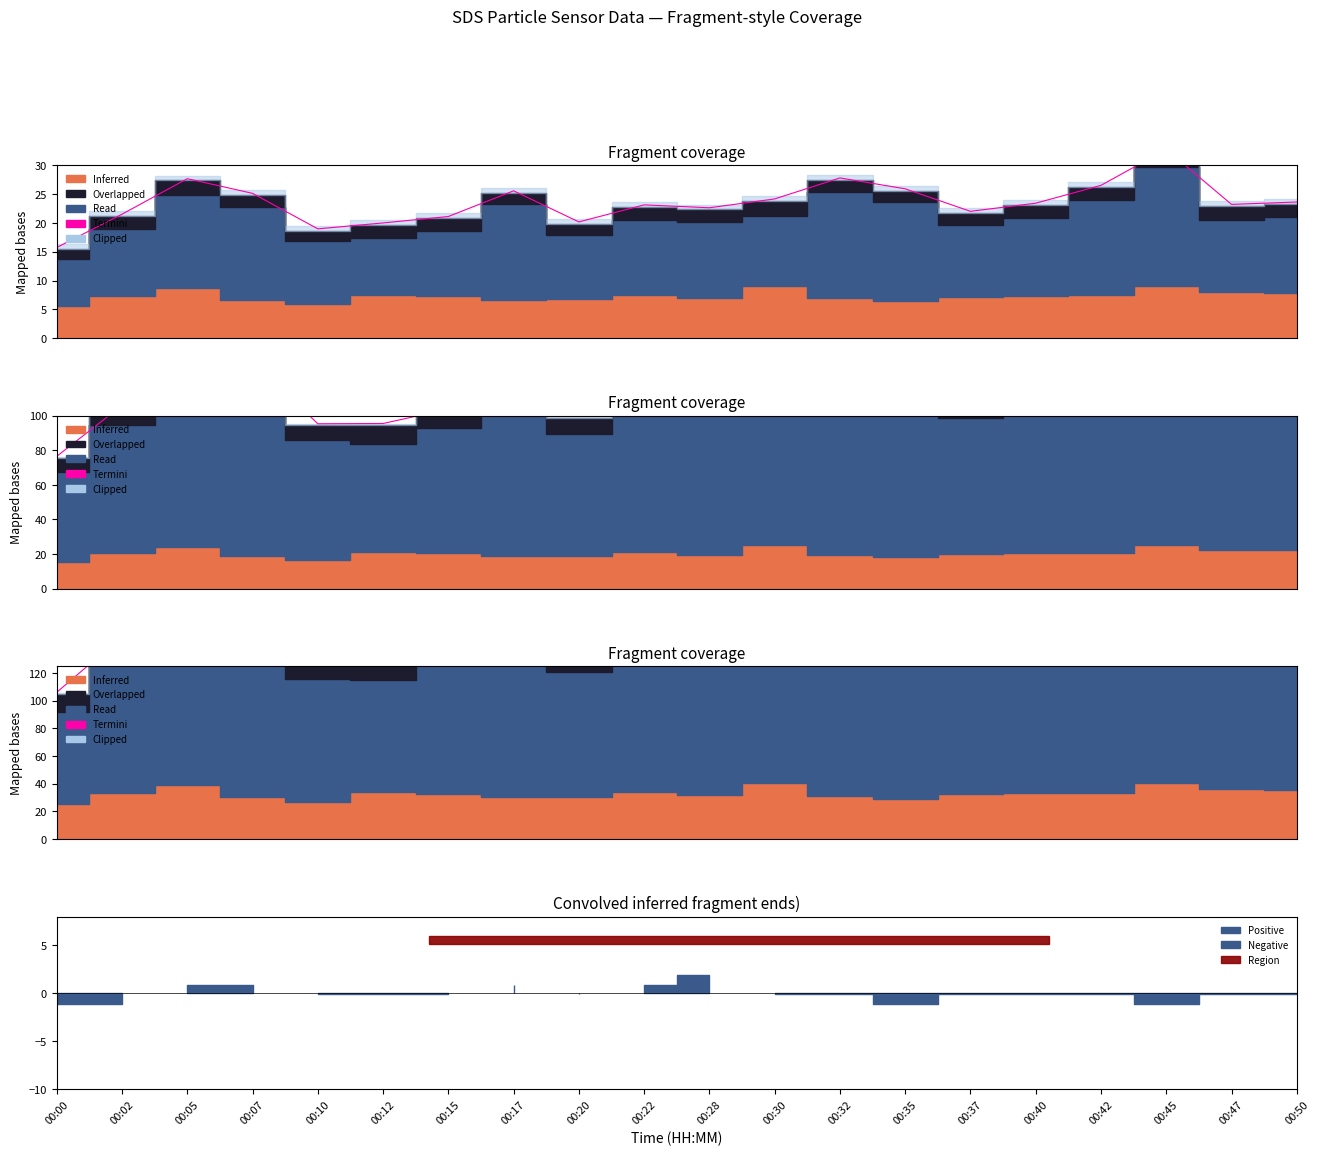

The chart shows a value of 301.4 at 00:07. True or false?

False